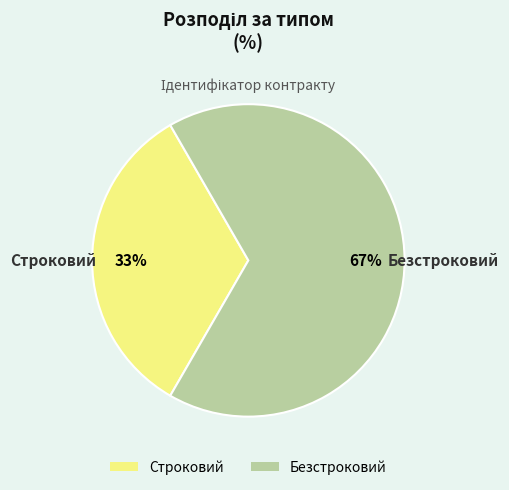

Combined, do Строковий and Безстроковий account for over 50%?

Yes